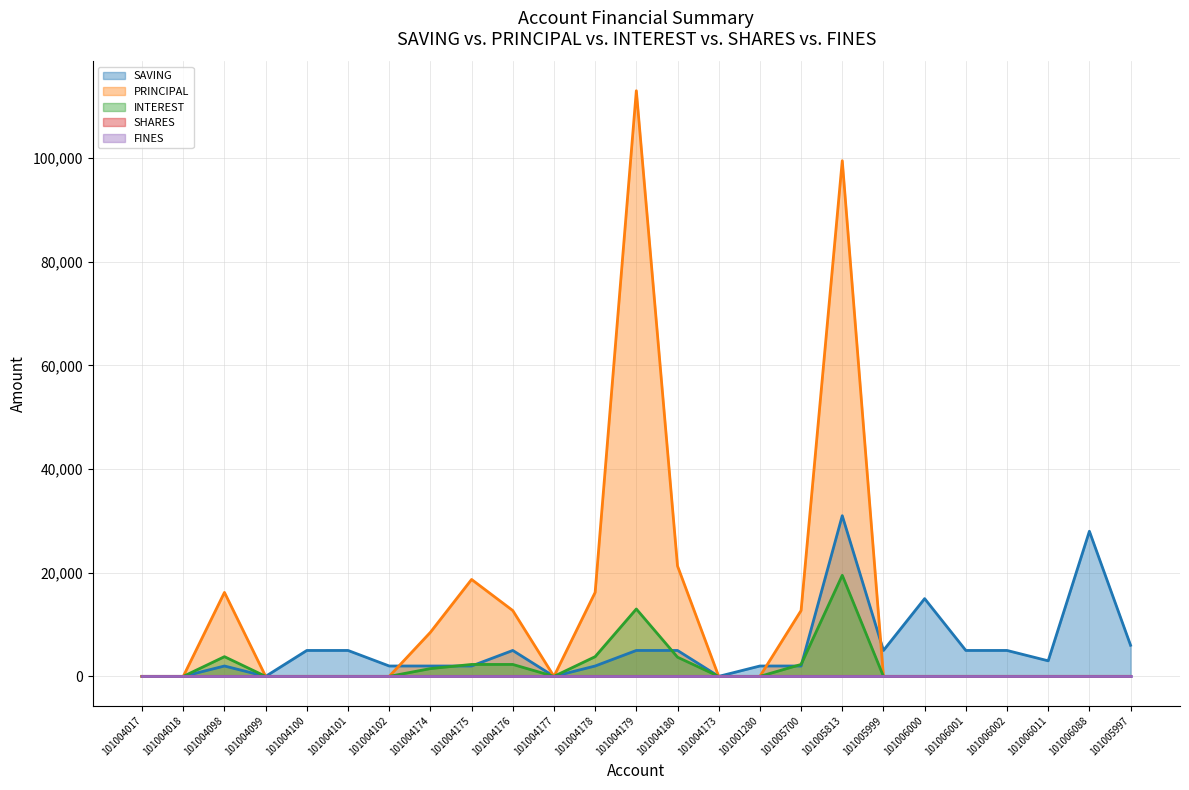

How many interior local peaks does the INTEREST series have?

3